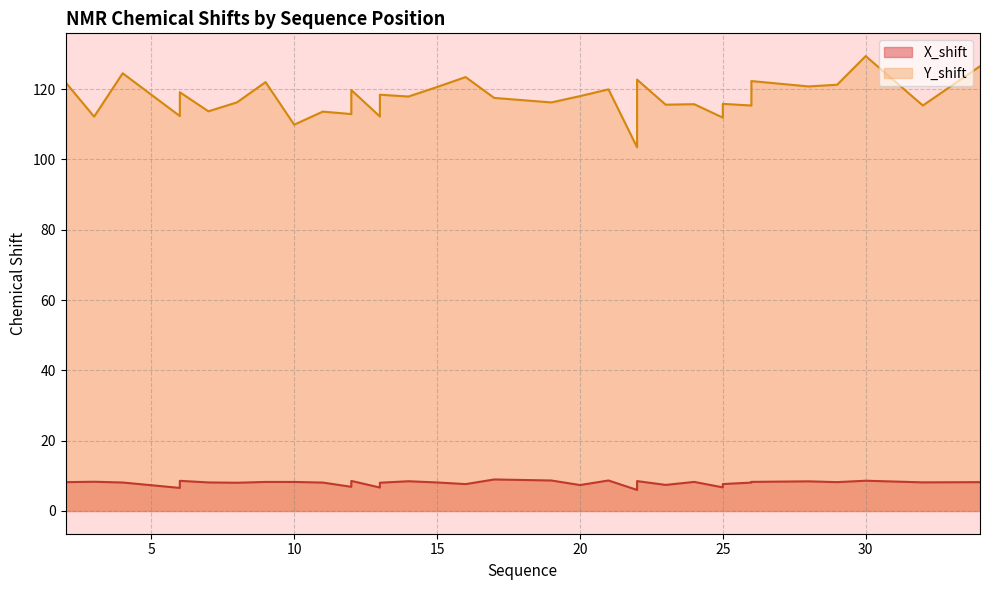

Reading left to right, what are all the values shown in this chart?

X_shift: 2=8.2	3=8.3	4=8.1	6=8.6	6=7.4	6=6.6	7=8.1	8=8.0	9=8.3	10=8.3	11=8.1	12=8.5	12=7.5	12=6.9	13=8.0	13=7.5	13=6.7	14=8.5	15=8.1	16=7.6	17=9.0	19=8.7	20=7.4	21=8.7	22=8.5	22=6.0	22=6.8	23=7.4	24=8.3	25=7.7	25=7.5	25=6.7	26=8.3	26=8.1	26=8.1	28=8.4	29=8.2	30=8.6	32=8.1	34=8.2
Y_shift: 2=121.9	3=112.2	4=124.5	6=119.1	6=112.3	6=112.3	7=113.7	8=116.2	9=122.0	10=109.9	11=113.6	12=119.7	12=112.9	12=112.9	13=118.4	13=112.2	13=112.2	14=117.9	15=120.6	16=123.4	17=117.5	19=116.2	20=118.0	21=119.9	22=122.7	22=103.4	22=103.4	23=115.6	24=115.7	25=115.8	25=111.9	25=111.9	26=122.3	26=115.3	26=115.3	28=120.8	29=121.2	30=129.4	32=115.3	34=126.5